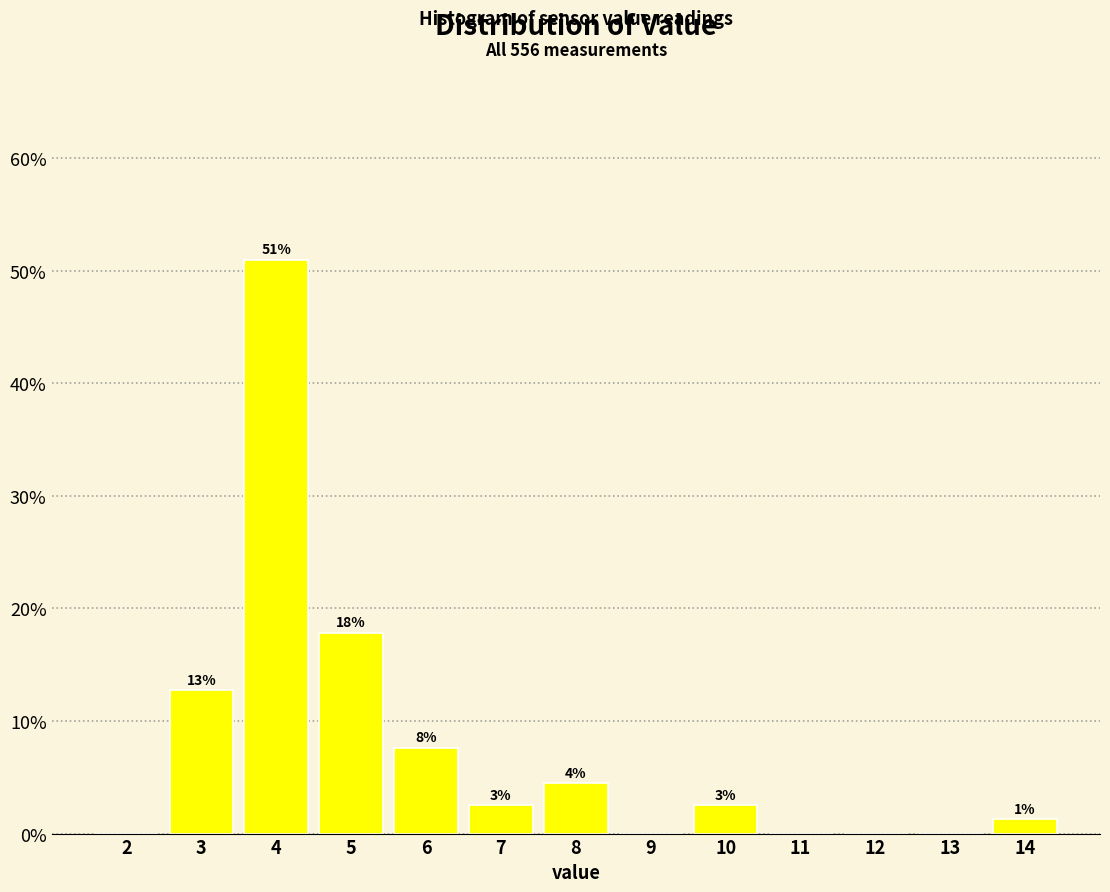

Are the bars horizontal?

No